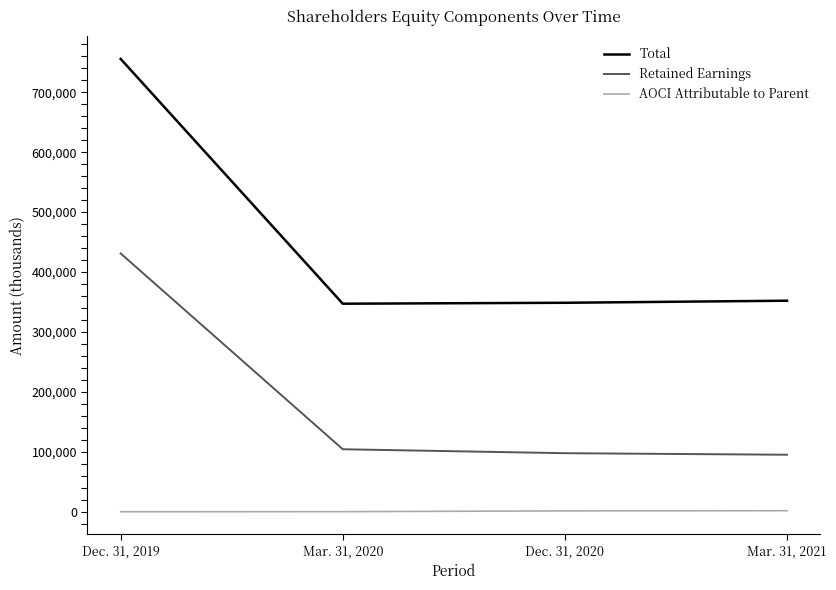

True or false: Total and AOCI Attributable to Parent intersect in this chart.

False